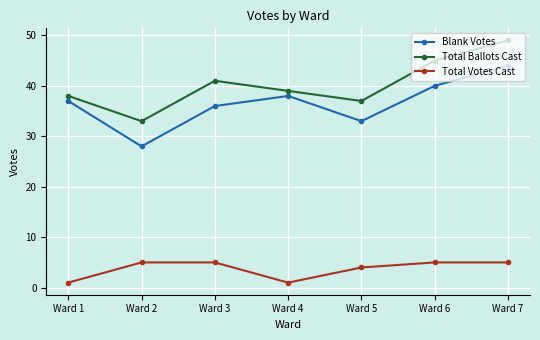

What is the difference between the maximum and minimum values in the Total Votes Cast series?

4